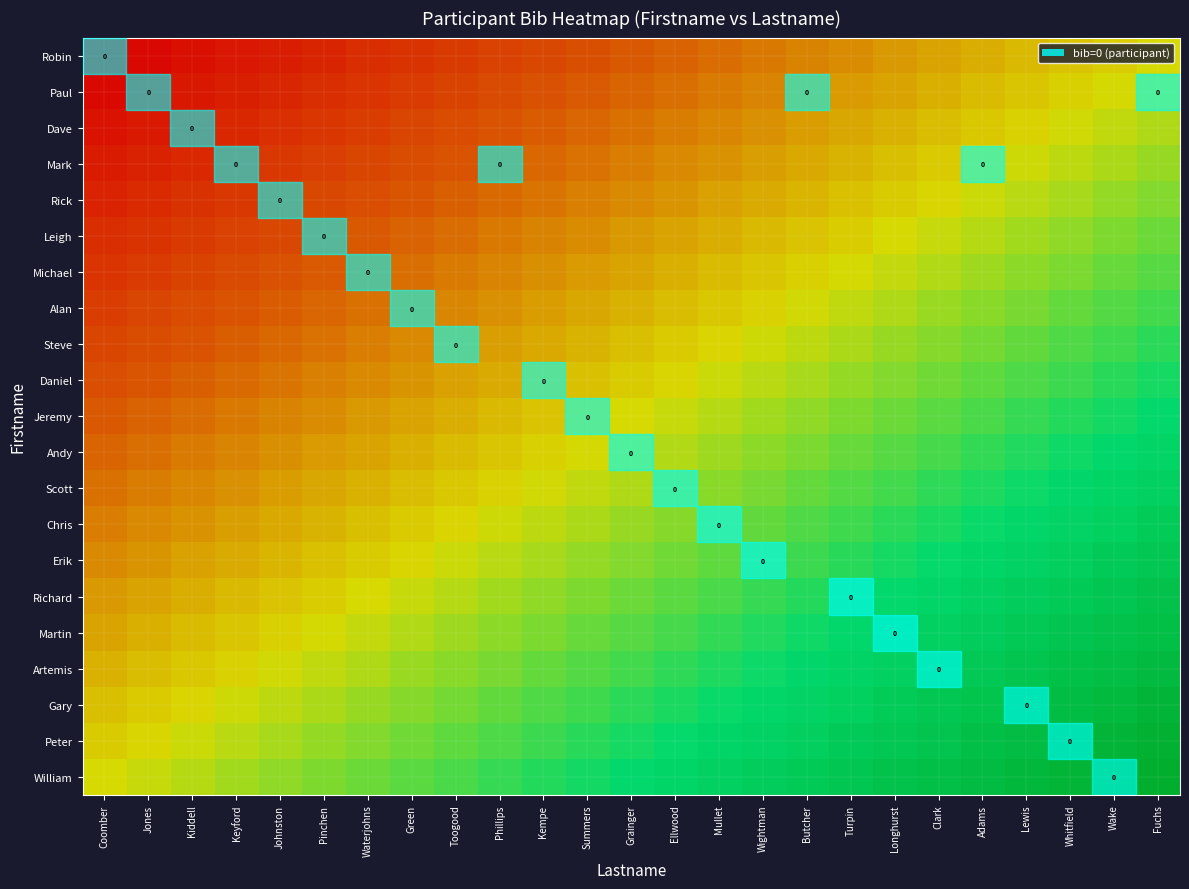

What is the approximate value of Robin at Toogood?

0.2